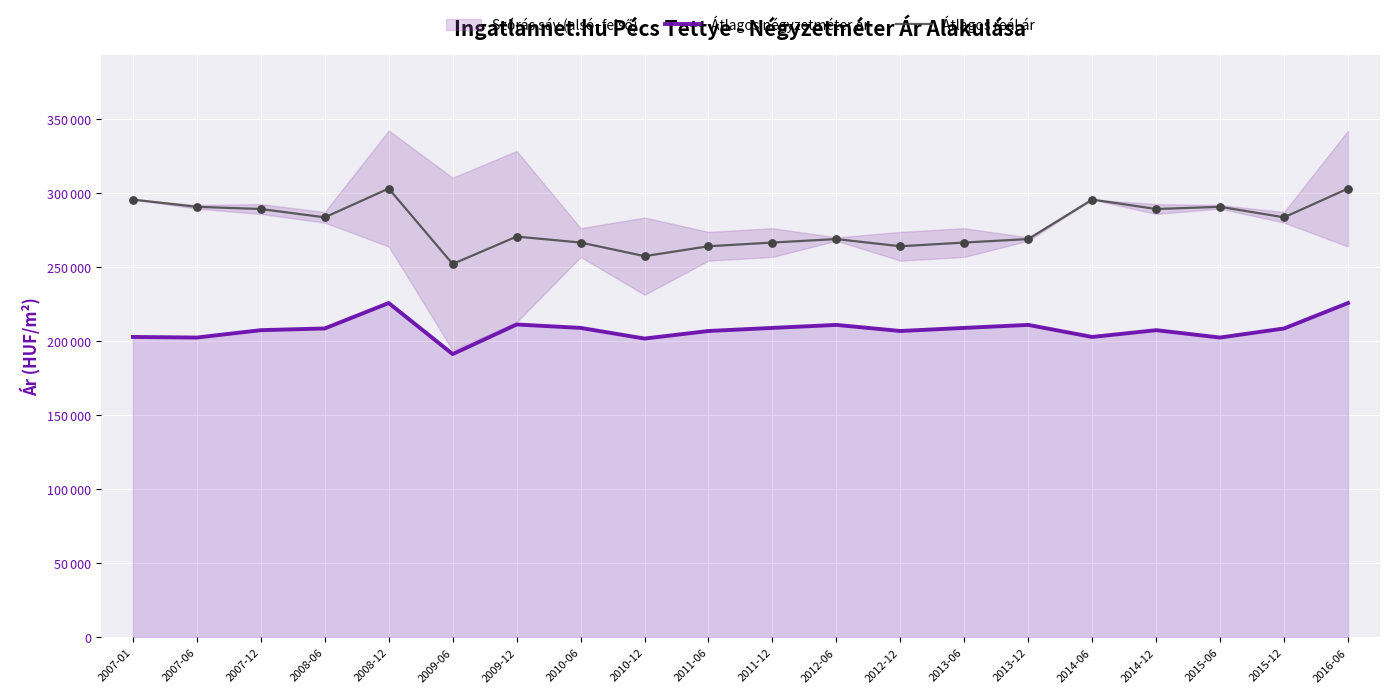

Which series has the largest Y range (max minus min)?

Átlagos reál ár